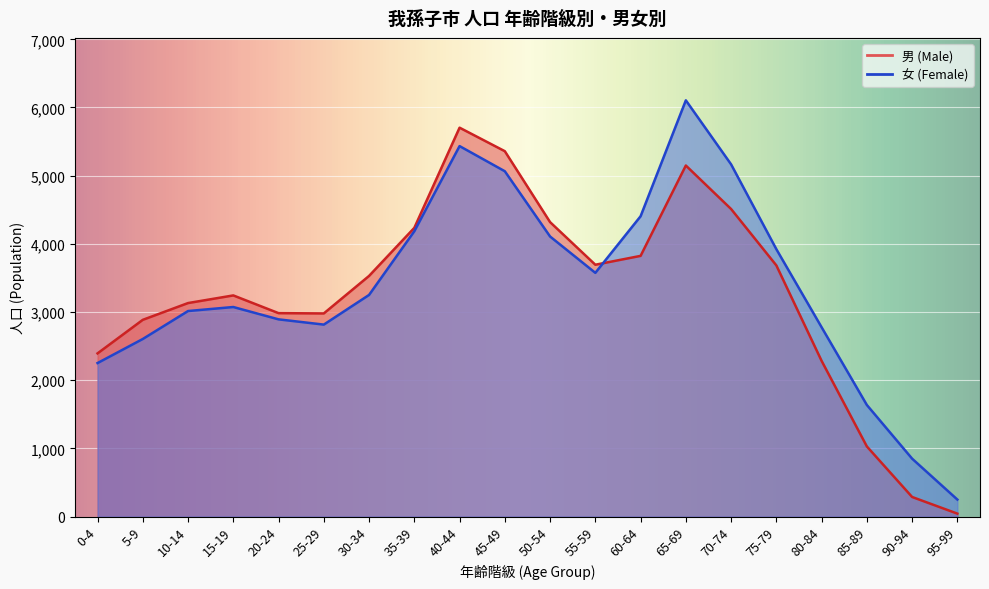

How many values in the 男 (Male) series exceed 3530?

9